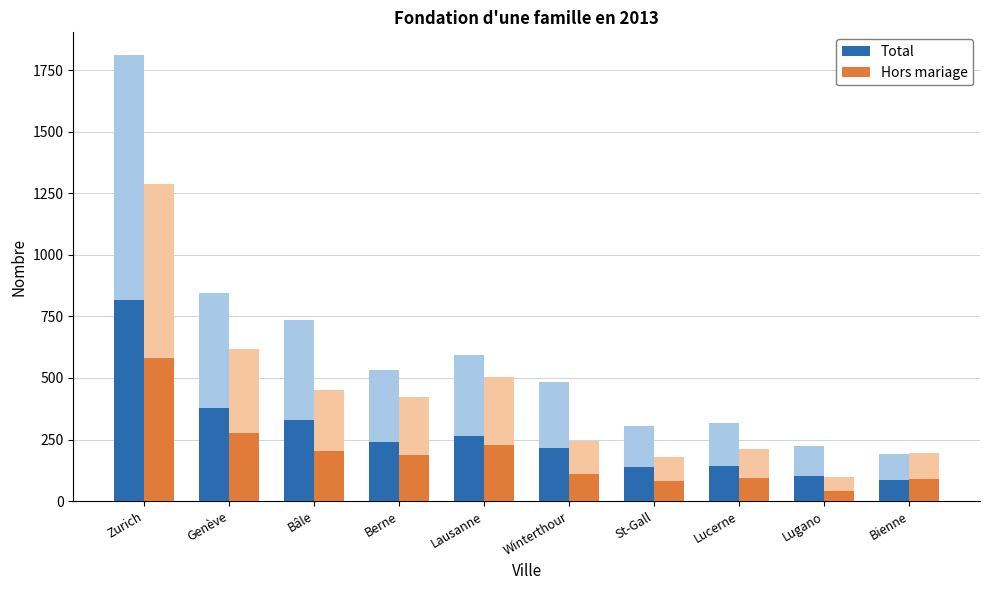

What position from the left is Lugano?

9